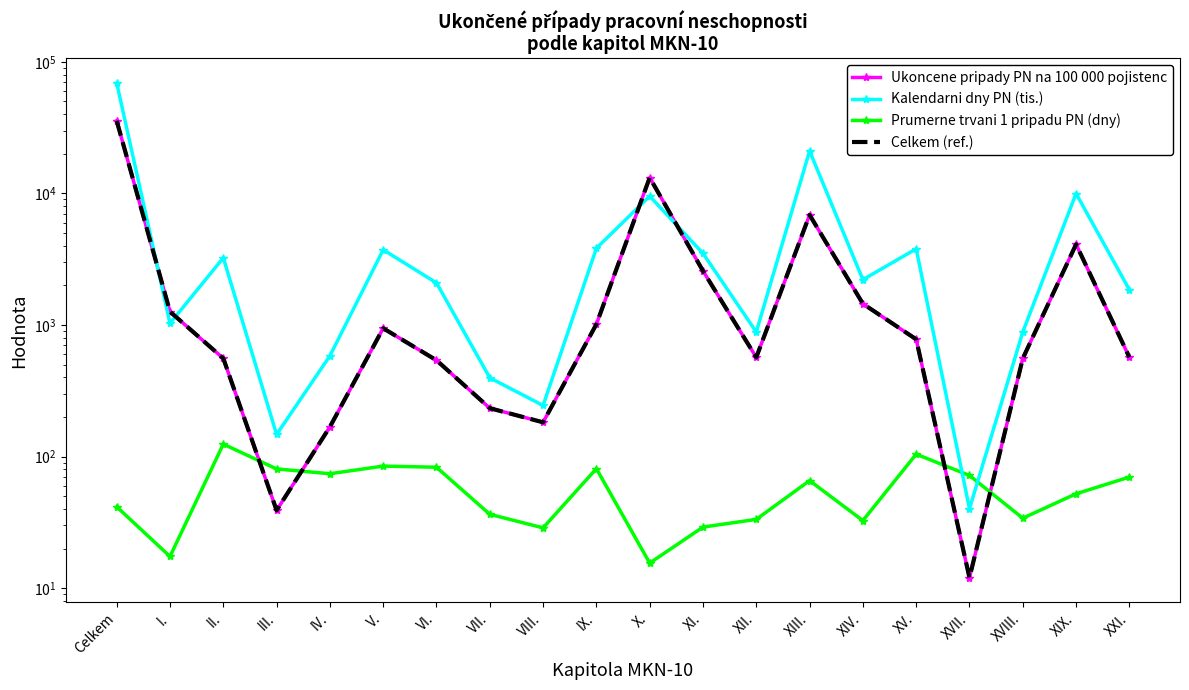

Between XV. and XXI., which series saw the biggest shift?

Kalendarni dny PN (tis.)